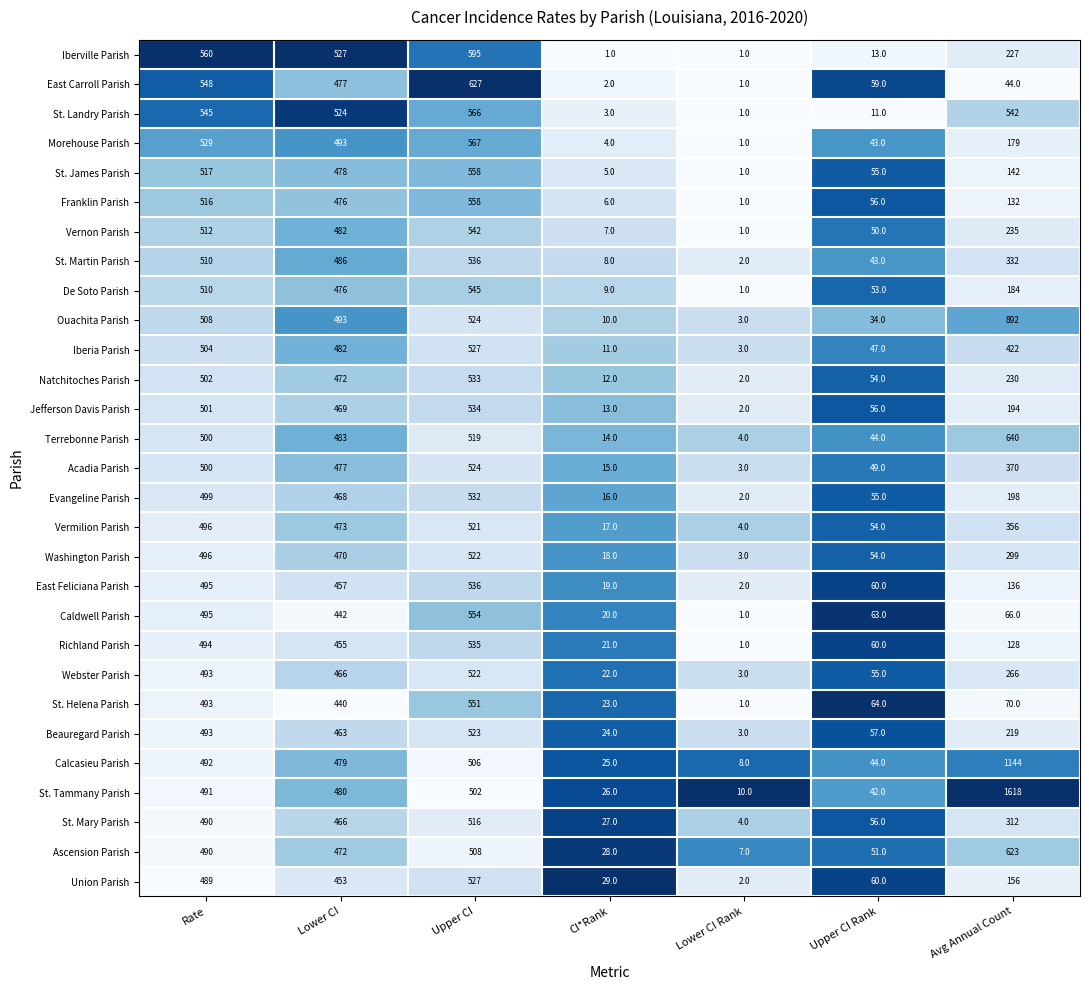

What is the difference between the St. James Parish values at Upper CI Rank and Lower CI Rank?

54